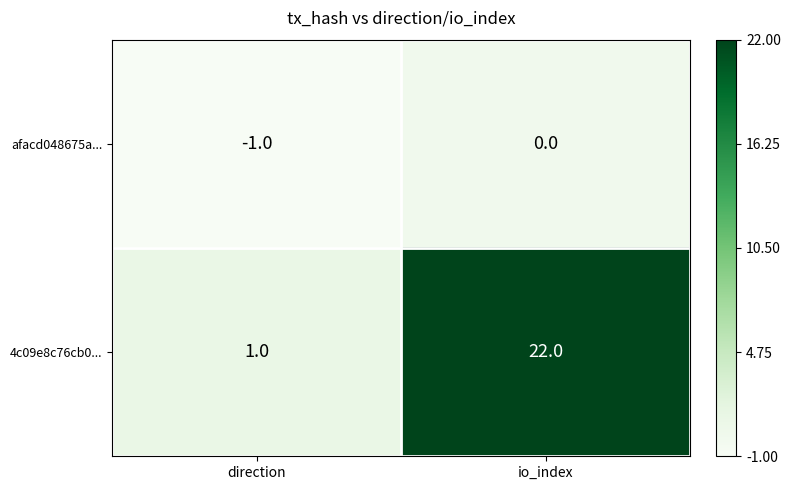

At which label is afacd048675a... closest to 0?

io_index